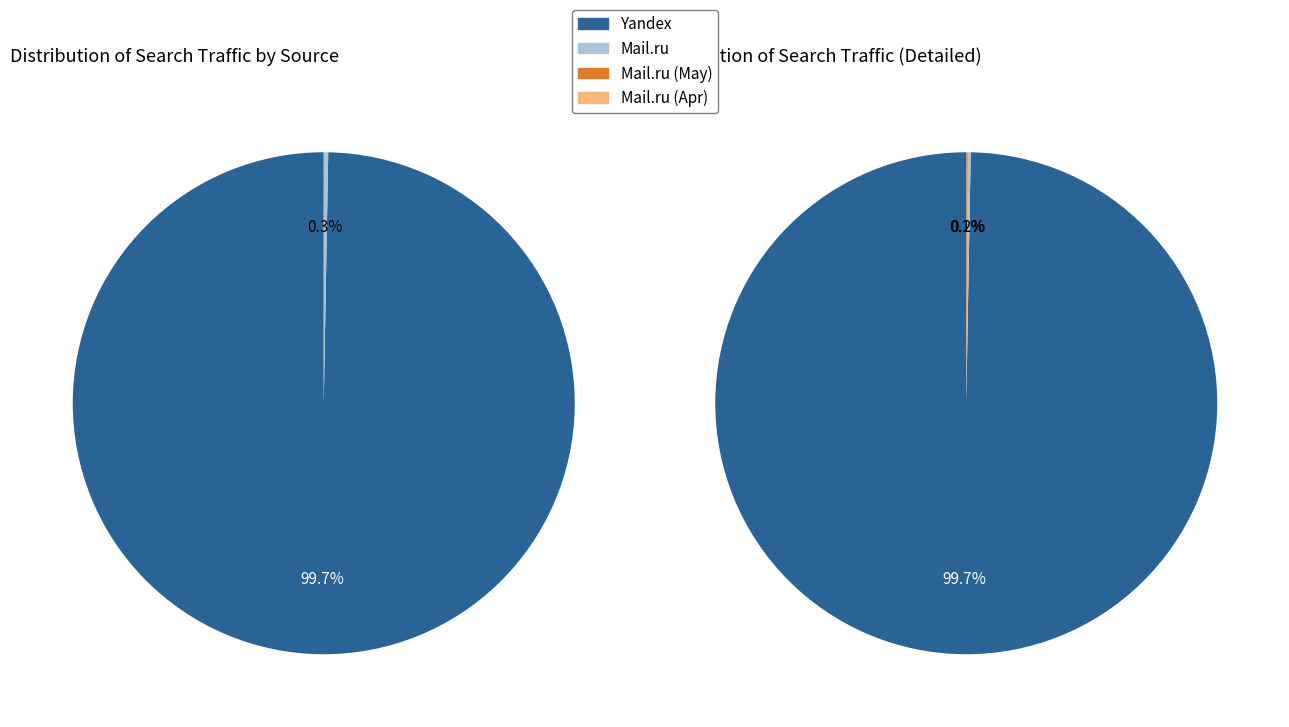

Which has a higher value, Rambler or Yandex?

Yandex